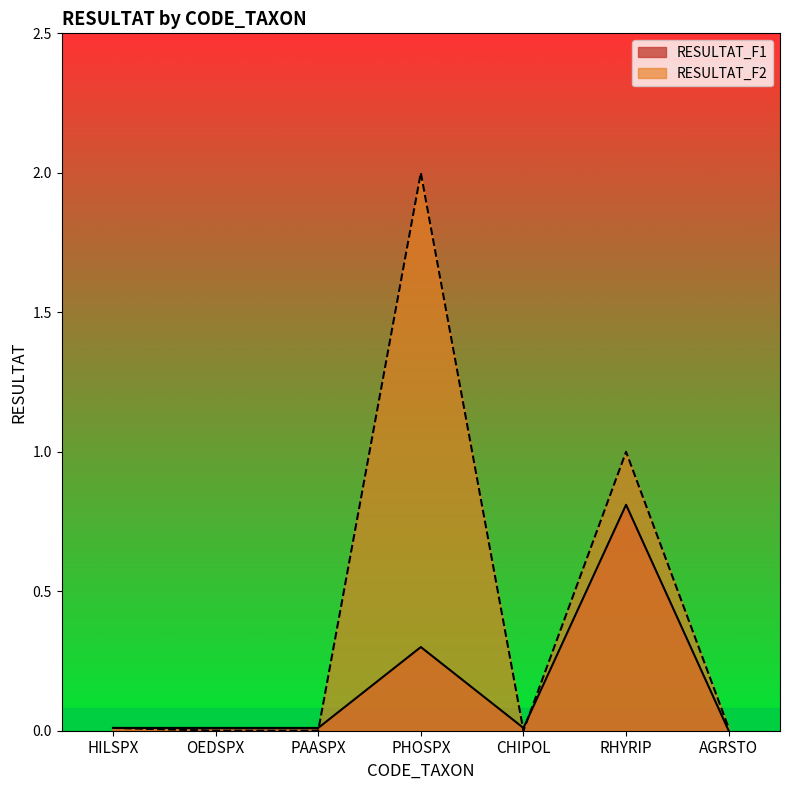

The value of RESULTAT_F2 at PAASPX is 0.9. True or false?

False